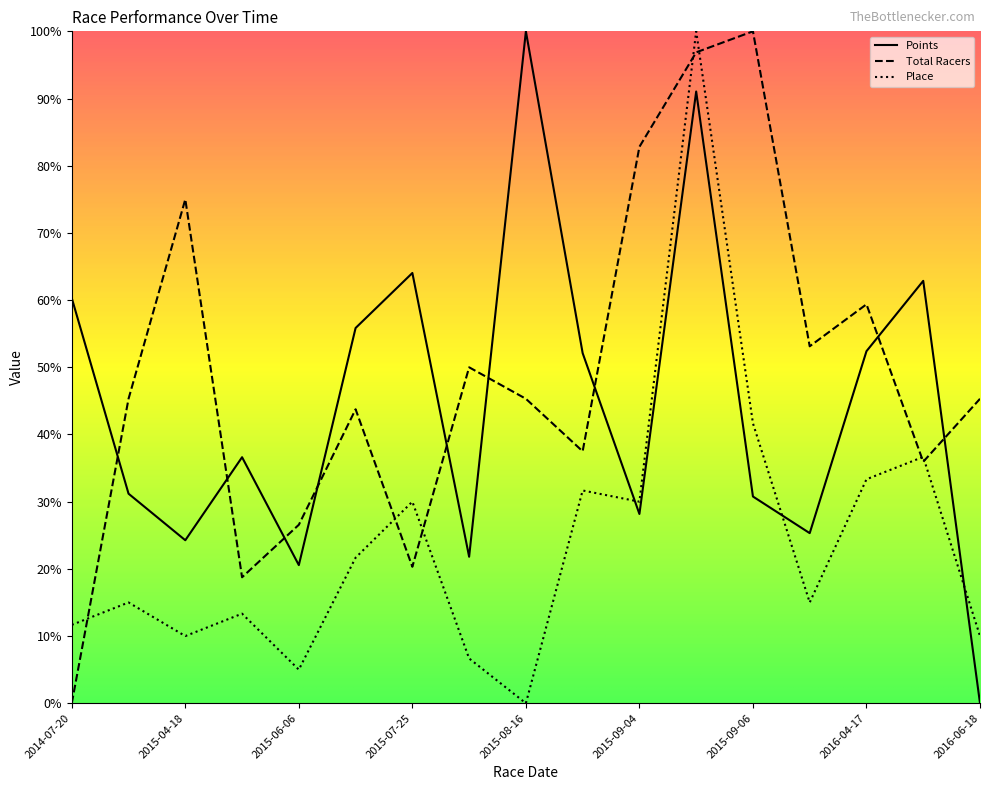

How many positive values does the Points series have?

16